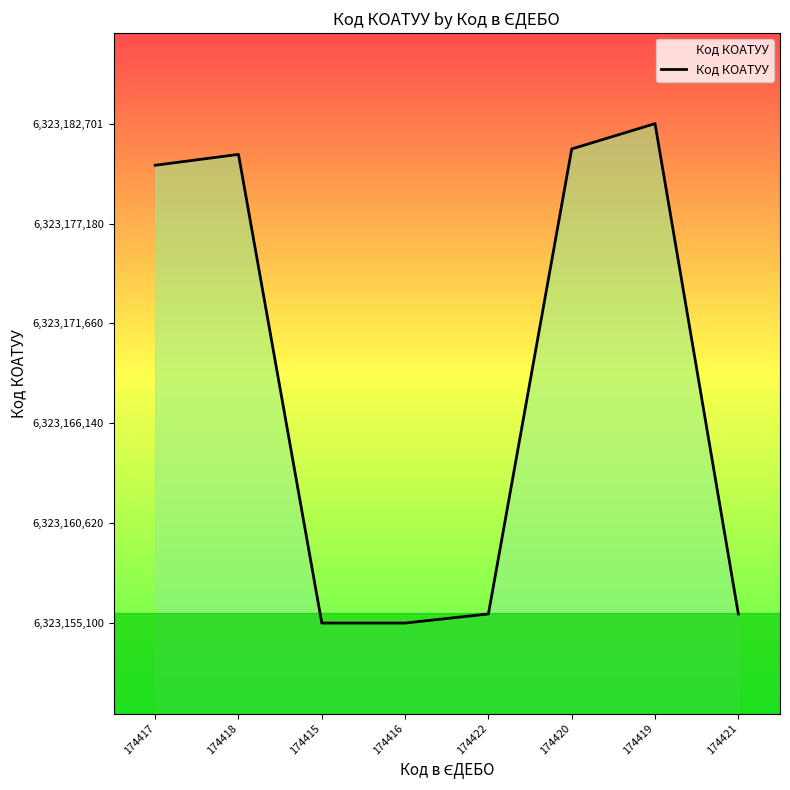

What is the difference between the values at 174419 and 174418?

1700